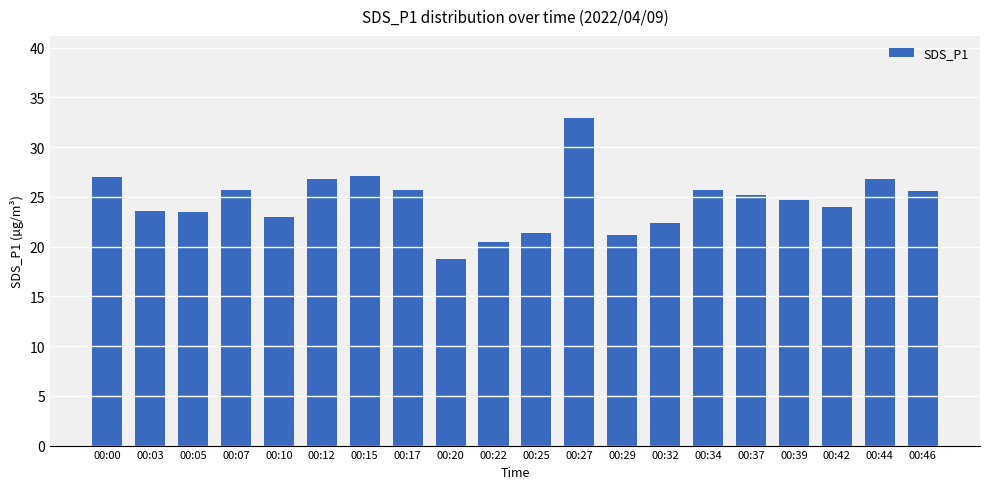

What is the maximum value shown in the chart?

33.0